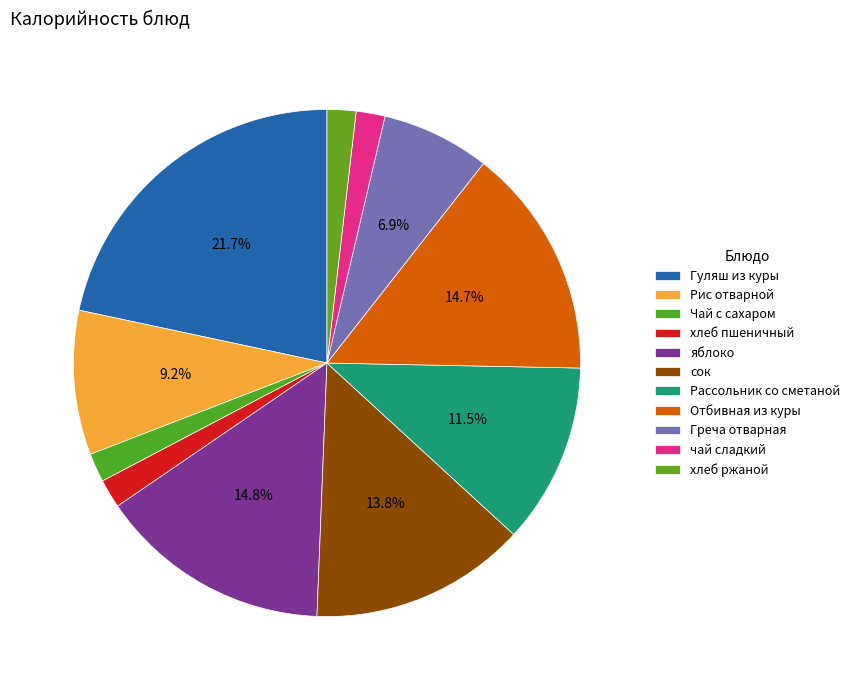

What is the smallest slice in the pie chart?

Чай с сахаром